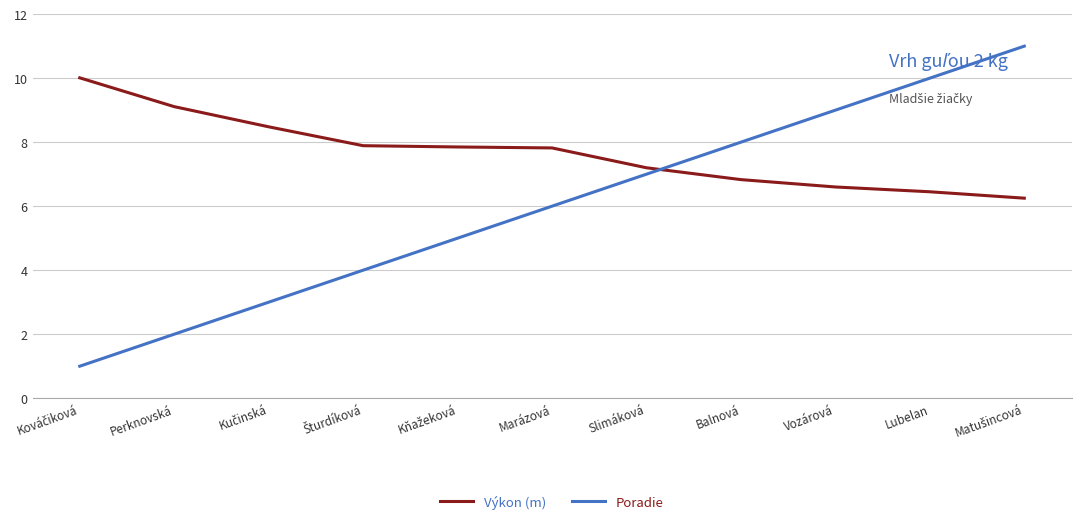

How many intersections are there between Výkon (m) and Poradie?

1